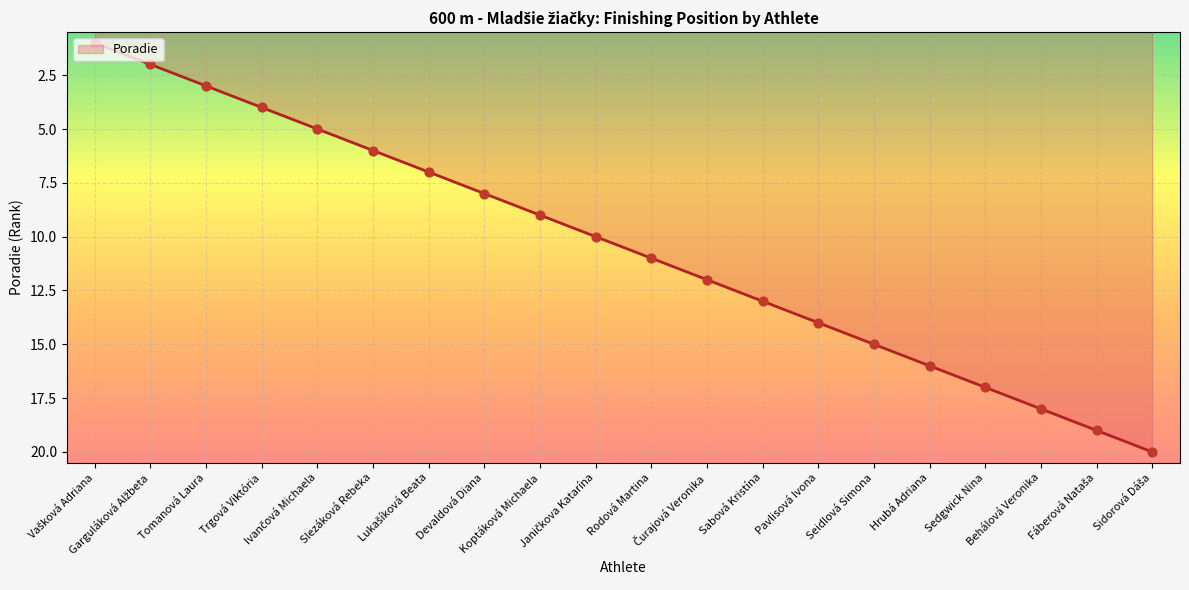

Approximately how many times larger is the value at Trgová Viktória compared to Seidlová Simona?

0.3